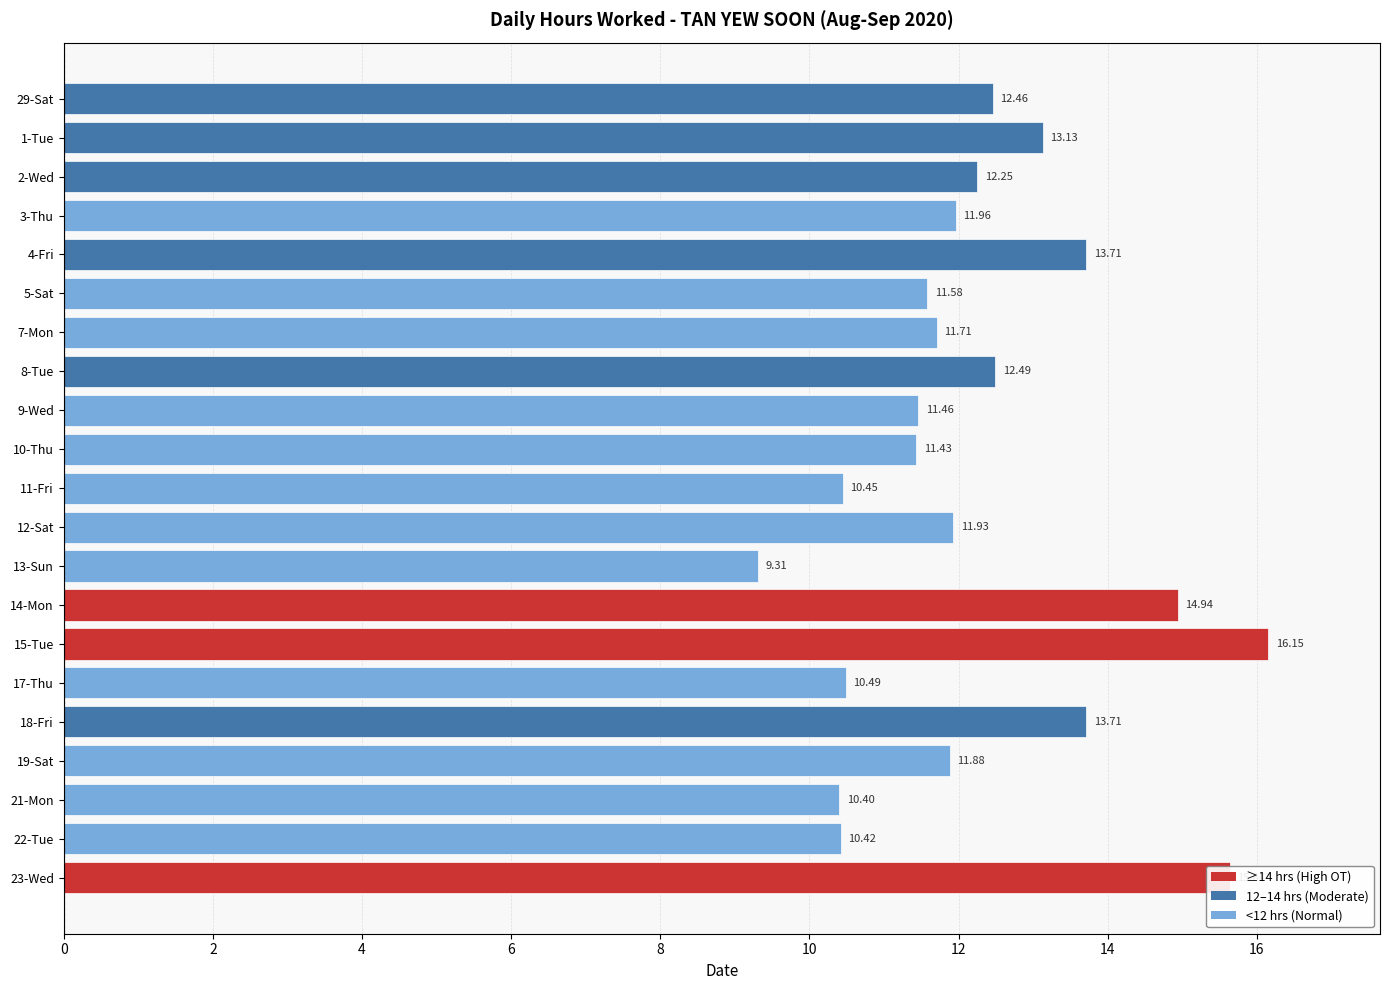

What is the smallest value displayed?

9.3